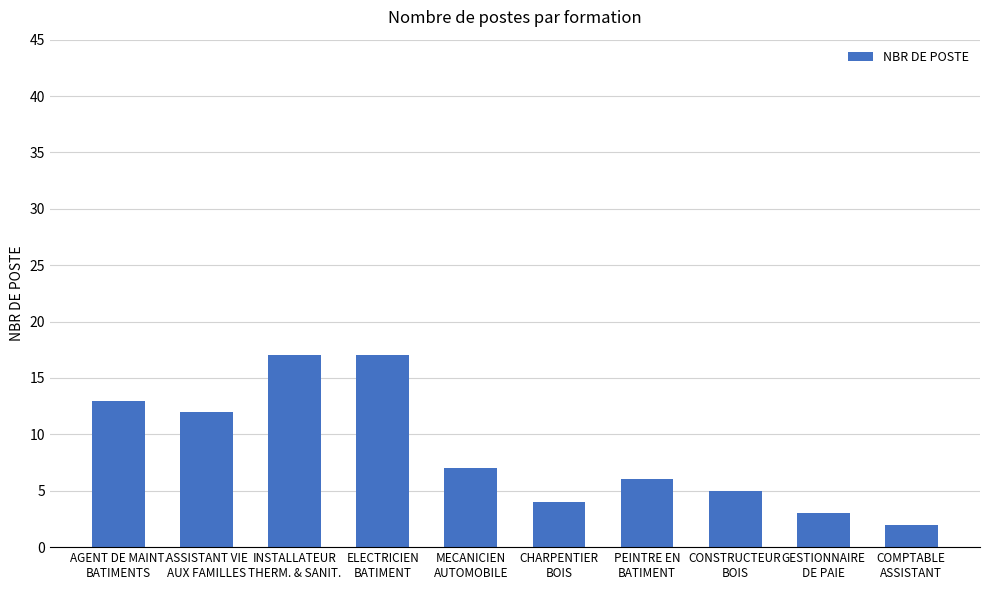

Reading left to right, extract all data points from this chart.

AGENT DE MAINT.
BATIMENTS=13	ASSISTANT VIE
AUX FAMILLES=12	INSTALLATEUR
THERM. & SANIT.=17	ELECTRICIEN
BATIMENT=17	MECANICIEN
AUTOMOBILE=7	CHARPENTIER
BOIS=4	PEINTRE EN
BATIMENT=6	CONSTRUCTEUR
BOIS=5	GESTIONNAIRE
DE PAIE=3	COMPTABLE
ASSISTANT=2